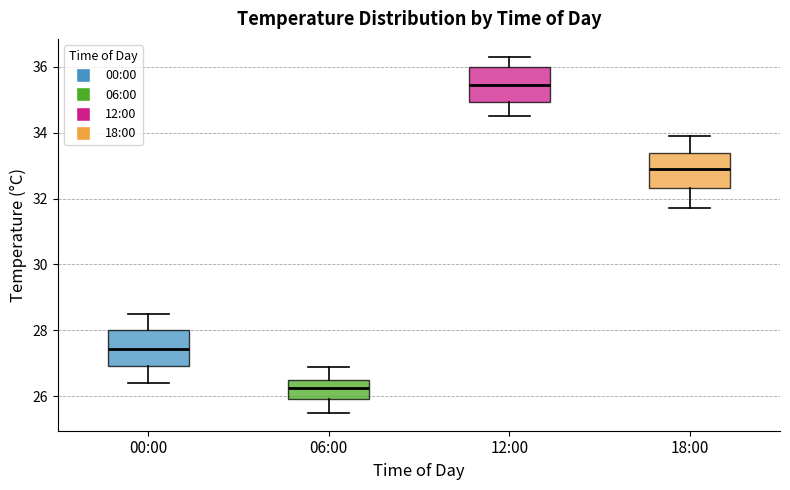

Where does the median line of the box for 18:00 sit on the y-axis? The values are not printed on the chart, so give them approximately, as read against the axis.

33.0